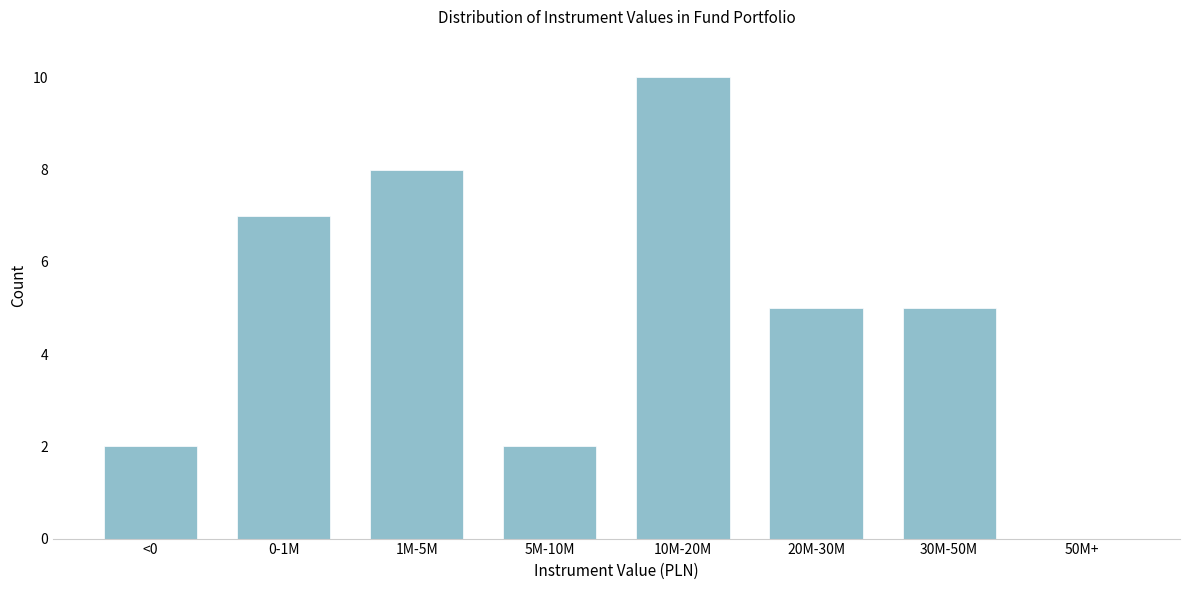

Reading right to left, what are all the values shown in this chart?

50M+=0	30M-50M=5	20M-30M=5	10M-20M=10	5M-10M=2	1M-5M=8	0-1M=7	<0=2